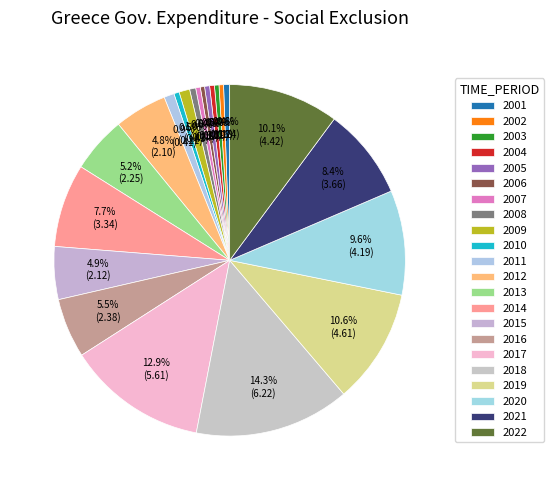

Is 2021 the majority of the pie?

No